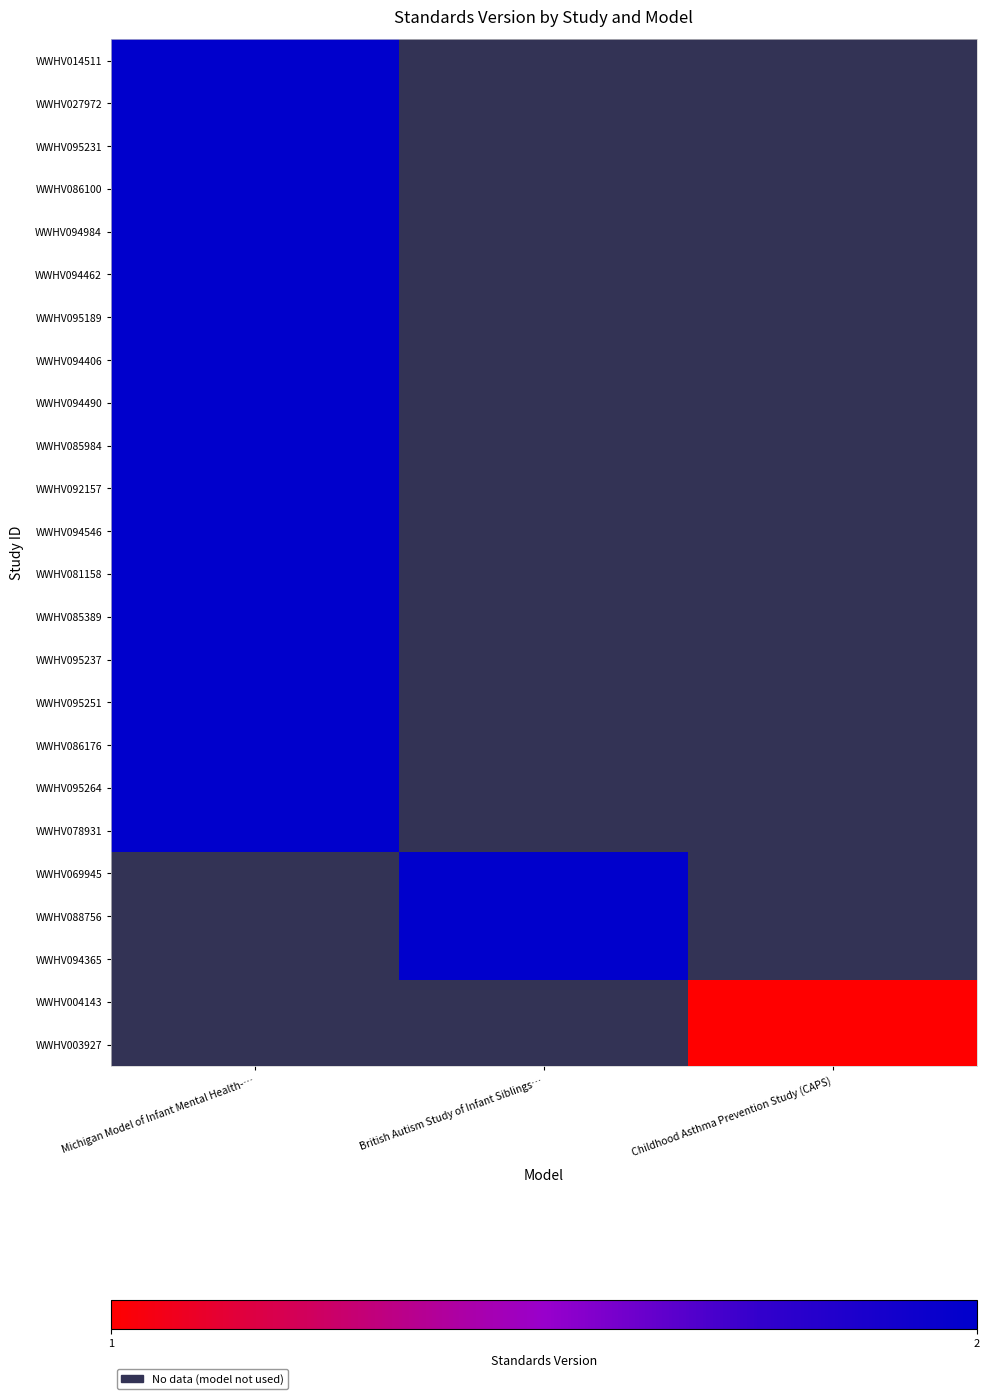

How many series are shown in this chart?

24